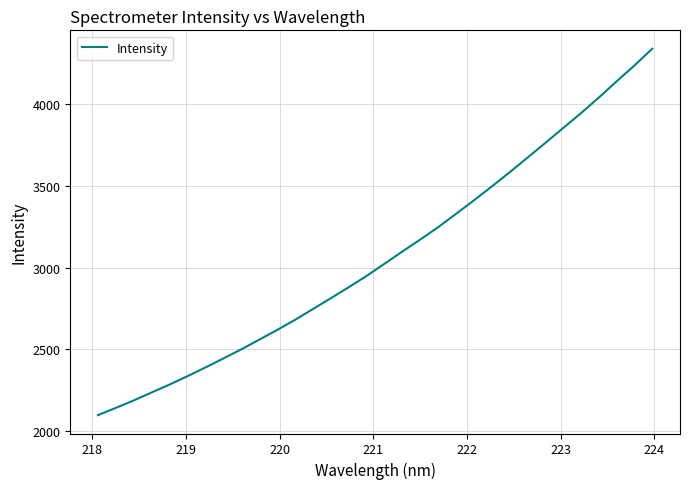

What is the smallest value displayed?

2098.1